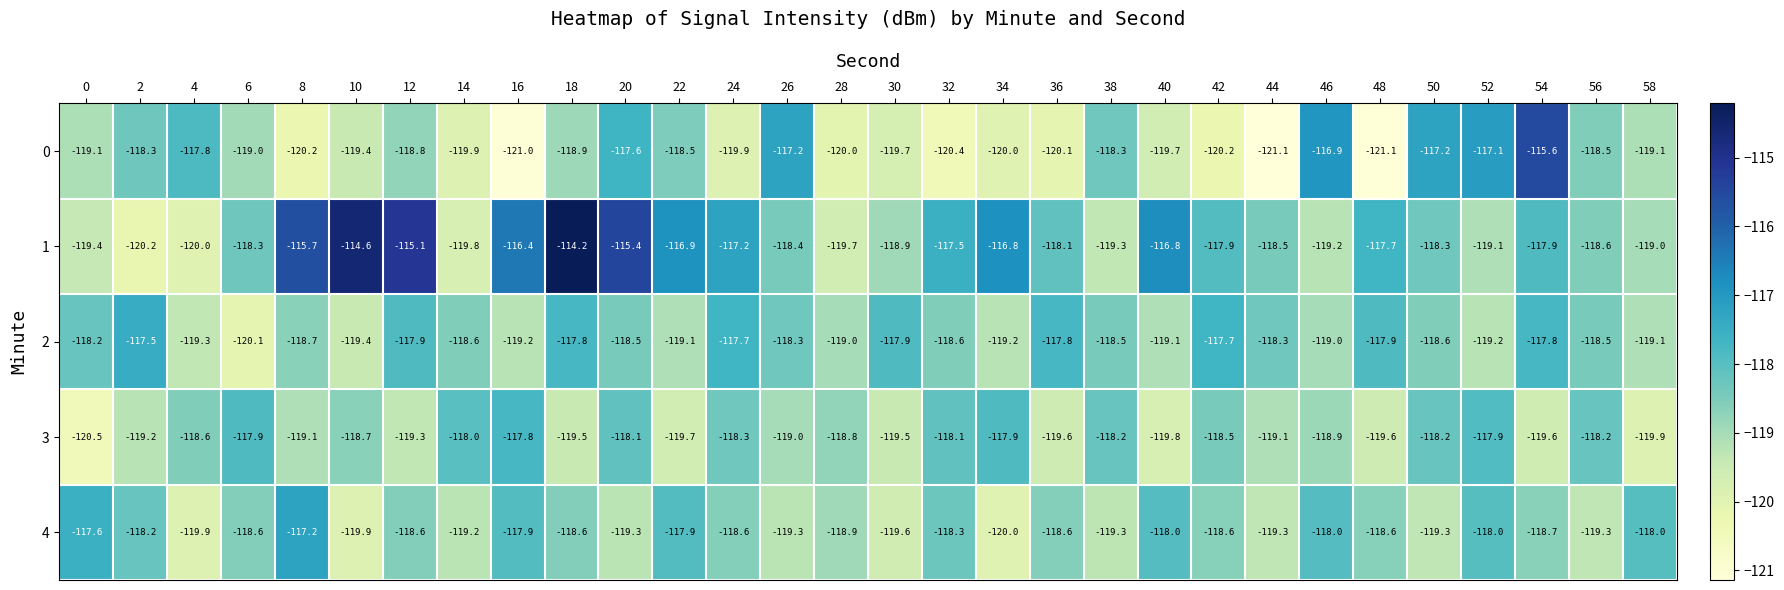

At how many categories does at least one series exceed -117?

11